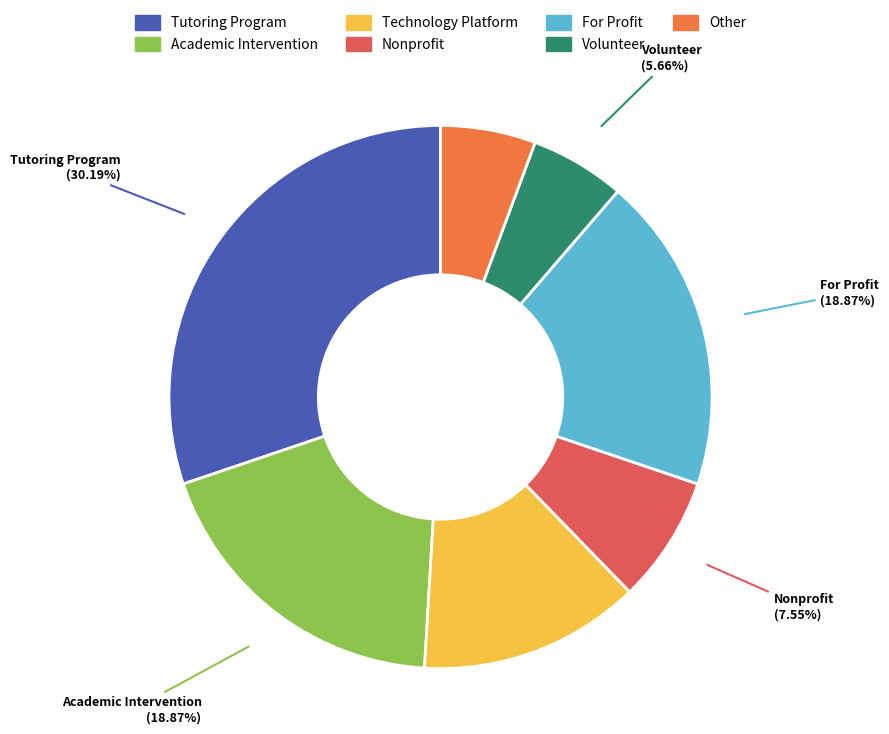

To the nearest percent, what is the combined percentage of Academic Intervention and Volunteer?

25%